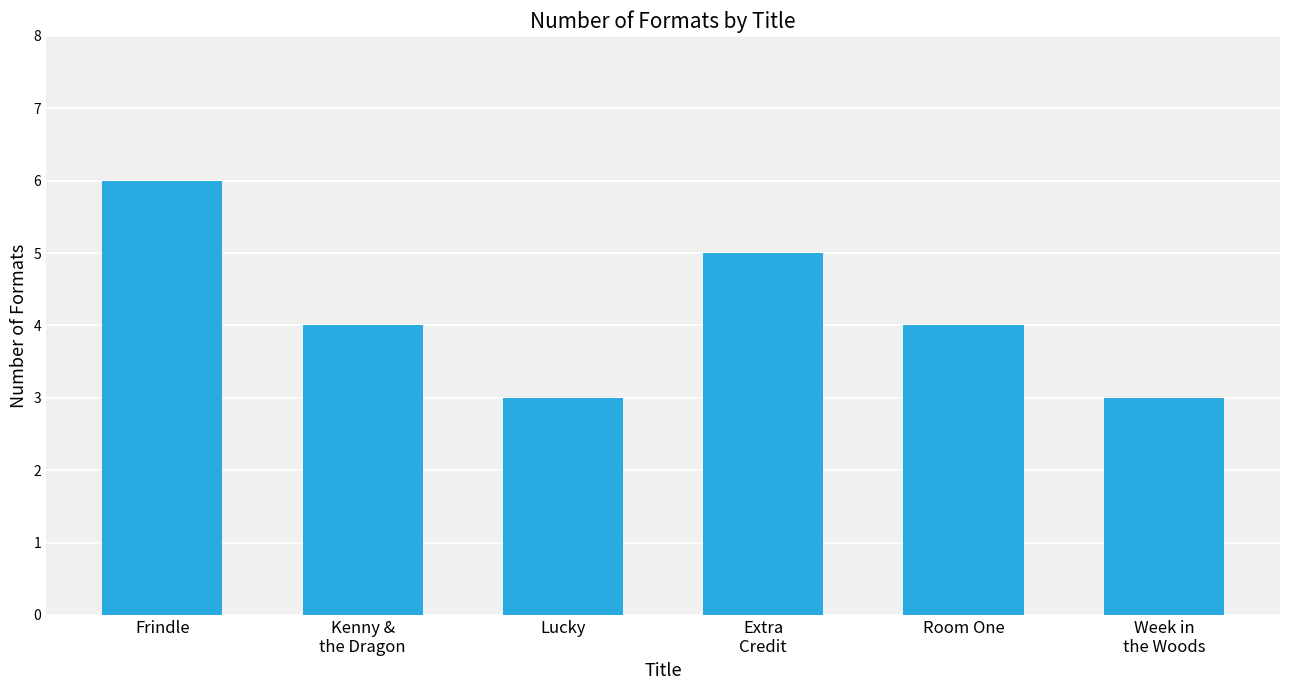

What is the ratio of the value at Kenny &
the Dragon to the value at Frindle?

0.7